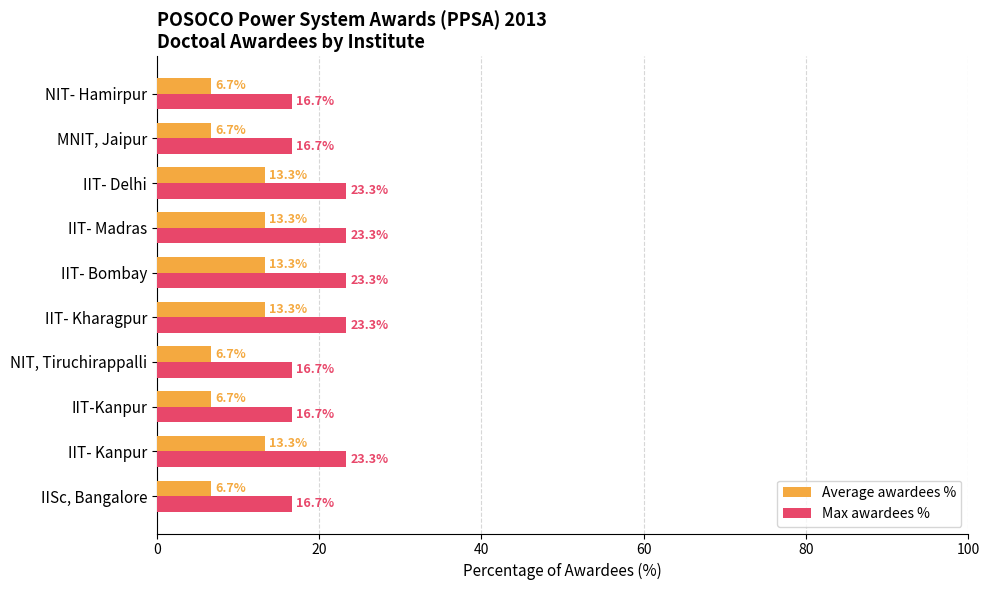

How many series are shown in this chart?

2